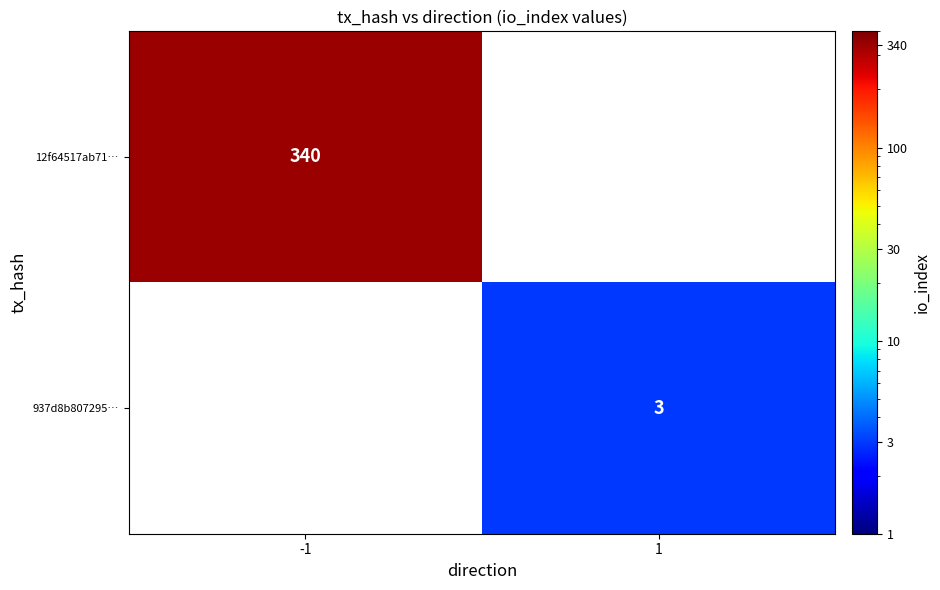

At how many categories does at least one series exceed 3?

1